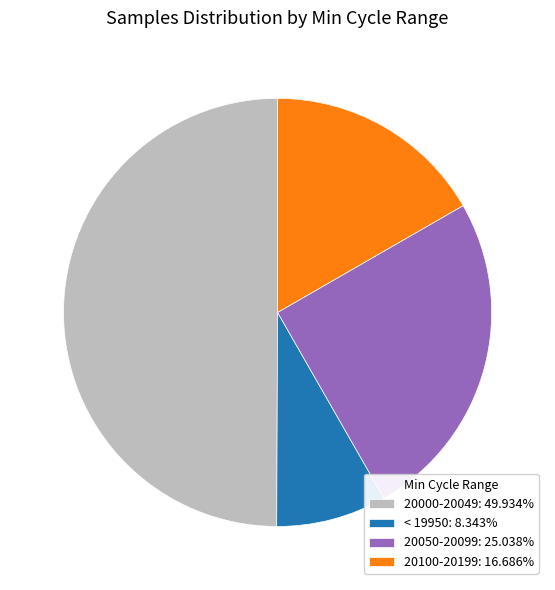

Combined, do 20000-20049: 49.934% and < 19950: 8.343% account for over 50%?

Yes